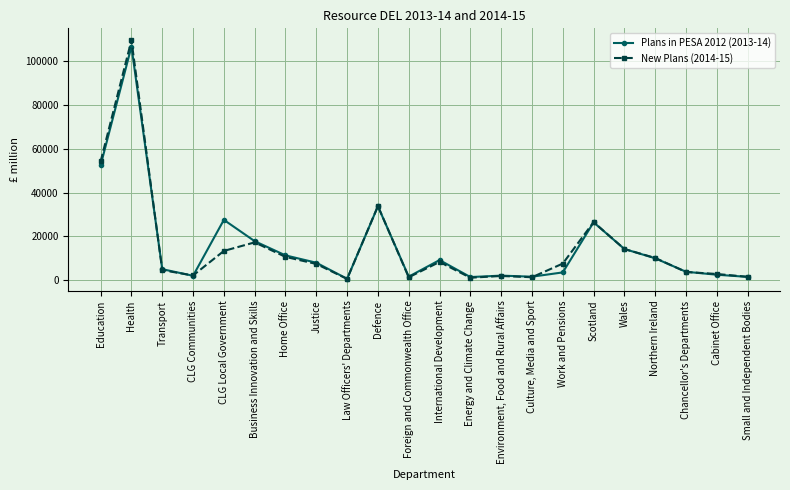

In New Plans (2014-15), how many points are higher than both neighbors (excluding endpoints)?

6